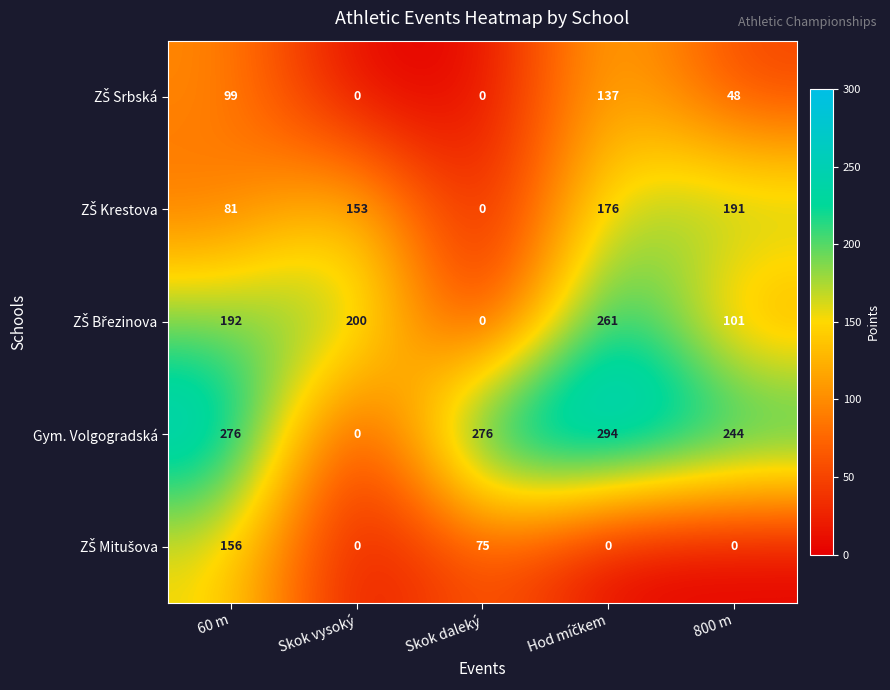

Which series has the widest spread of values?

Gym. Volgogradská